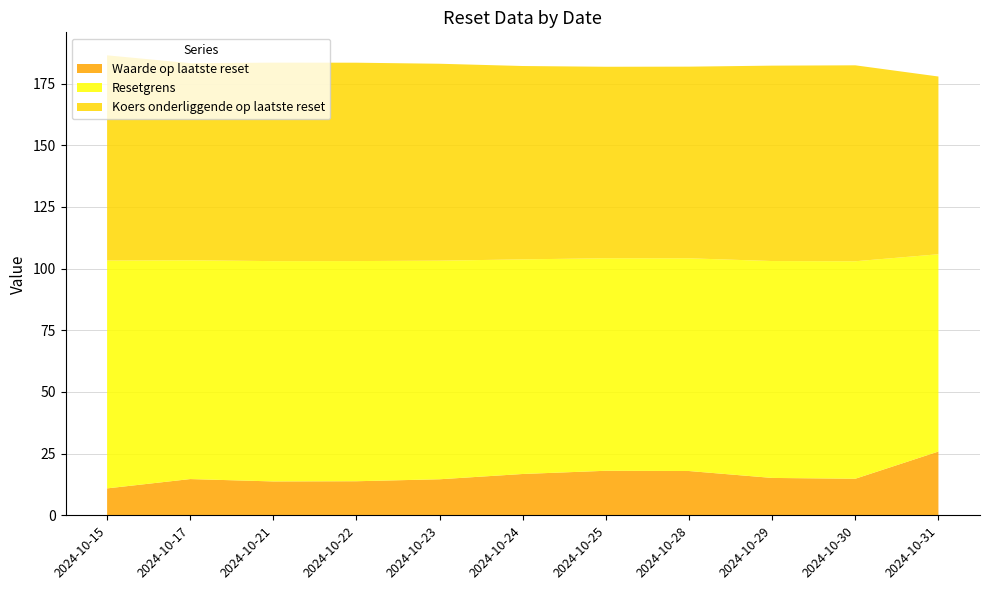

Reading left to right, extract all data points from this chart.

Waarde op laatste reset: 2024-10-15=10.9	2024-10-17=14.7	2024-10-21=13.7	2024-10-22=13.8	2024-10-23=14.6	2024-10-24=16.8	2024-10-25=18.1	2024-10-28=17.9	2024-10-29=15.2	2024-10-30=14.8	2024-10-31=25.9
Resetgrens: 2024-10-15=92.4	2024-10-17=88.7	2024-10-21=89.3	2024-10-22=89.3	2024-10-23=88.6	2024-10-24=87.0	2024-10-25=86.2	2024-10-28=86.2	2024-10-29=87.9	2024-10-30=88.2	2024-10-31=80.0
Koers onderliggende op laatste reset: 2024-10-15=83.2	2024-10-17=79.9	2024-10-21=80.5	2024-10-22=80.4	2024-10-23=79.8	2024-10-24=78.4	2024-10-25=77.6	2024-10-28=77.7	2024-10-29=79.2	2024-10-30=79.4	2024-10-31=72.0